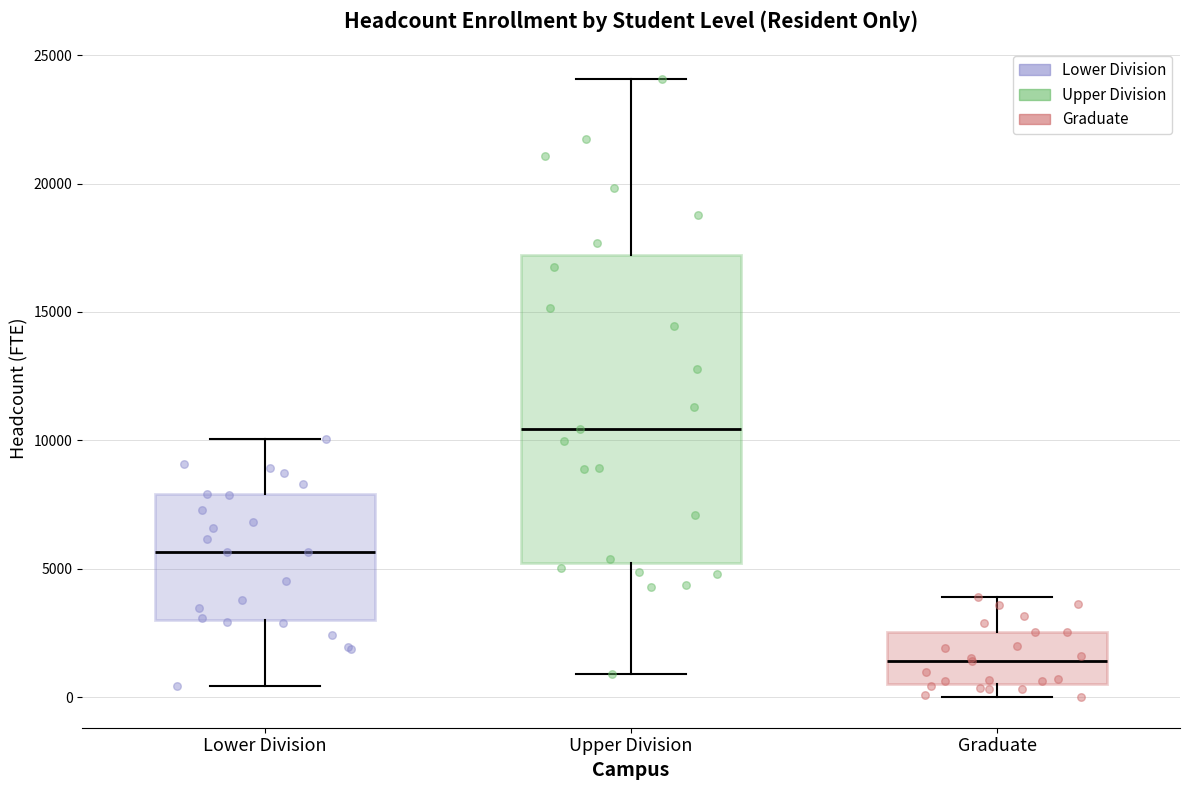

Which box's median line is the highest?

Upper Division